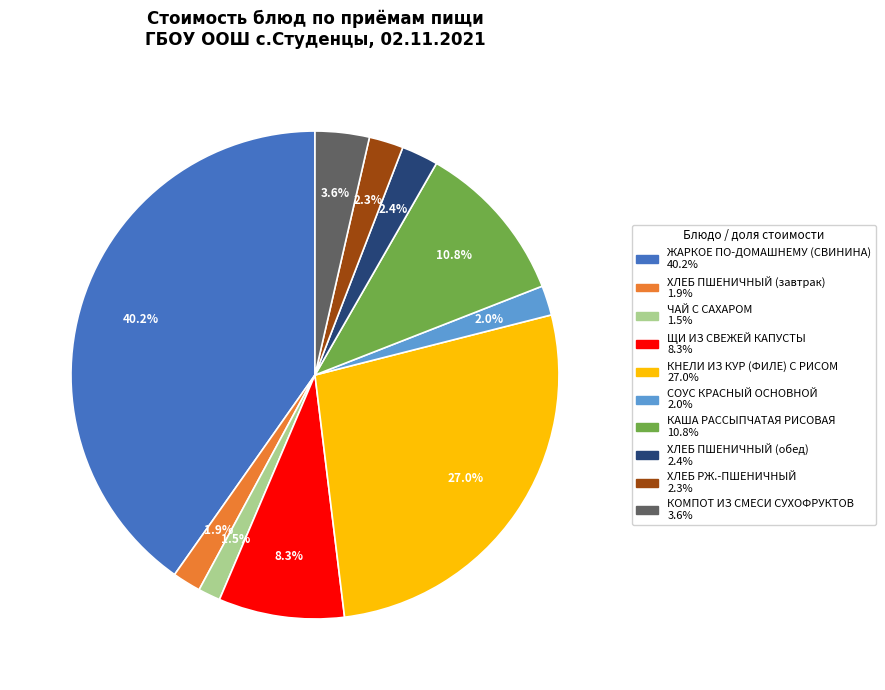

To the nearest percent, what portion does КНЕЛИ ИЗ КУР (ФИЛЕ) С РИСОМ represent?

27%